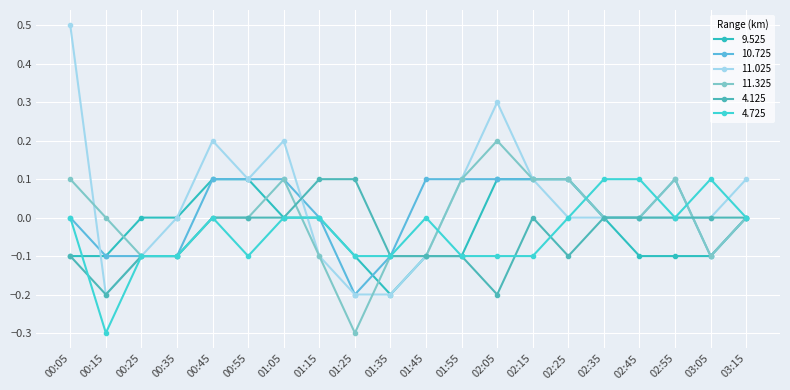

What is the difference between the 11.025 values at 00:05 and 00:15?

0.7